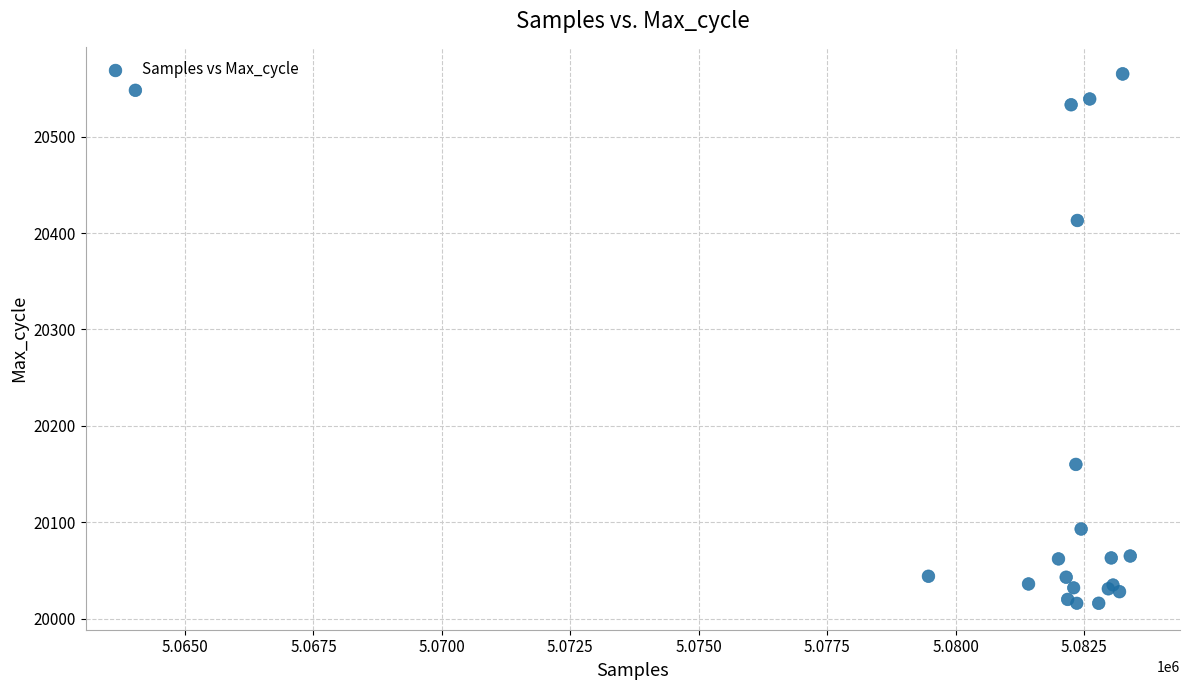

What Y value in the scatter plot is closest to 20290?

20413